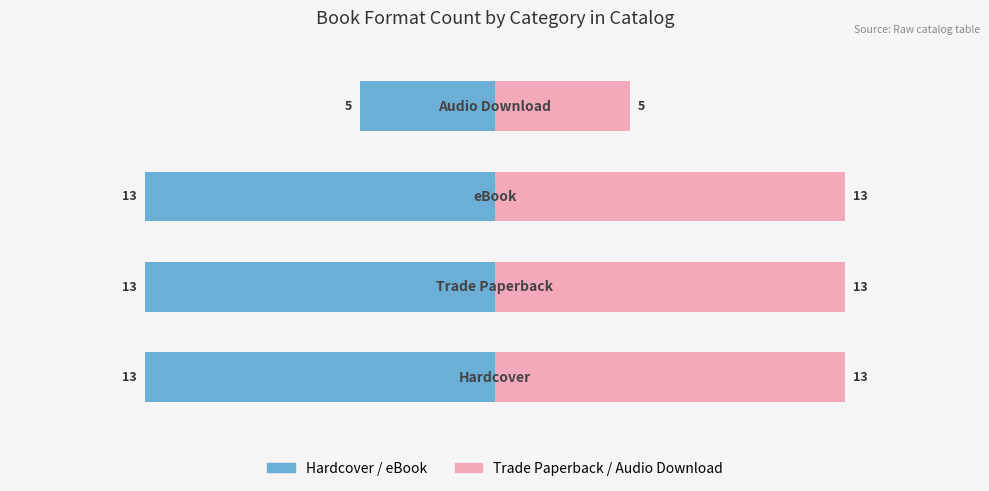

Reading right to left, transcribe all the data shown in this chart.

Hardcover/eBook group: 3=-5	2=-13	1=-13	0=-13
Trade Paperback/Audio group: 3=5	2=13	1=13	0=13